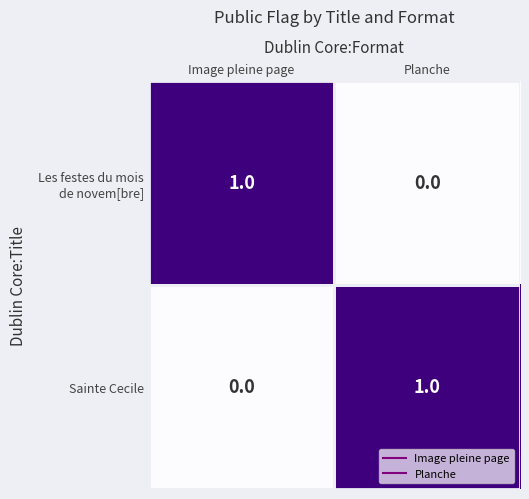

The value of Sainte Cecile at Planche is 2. True or false?

False